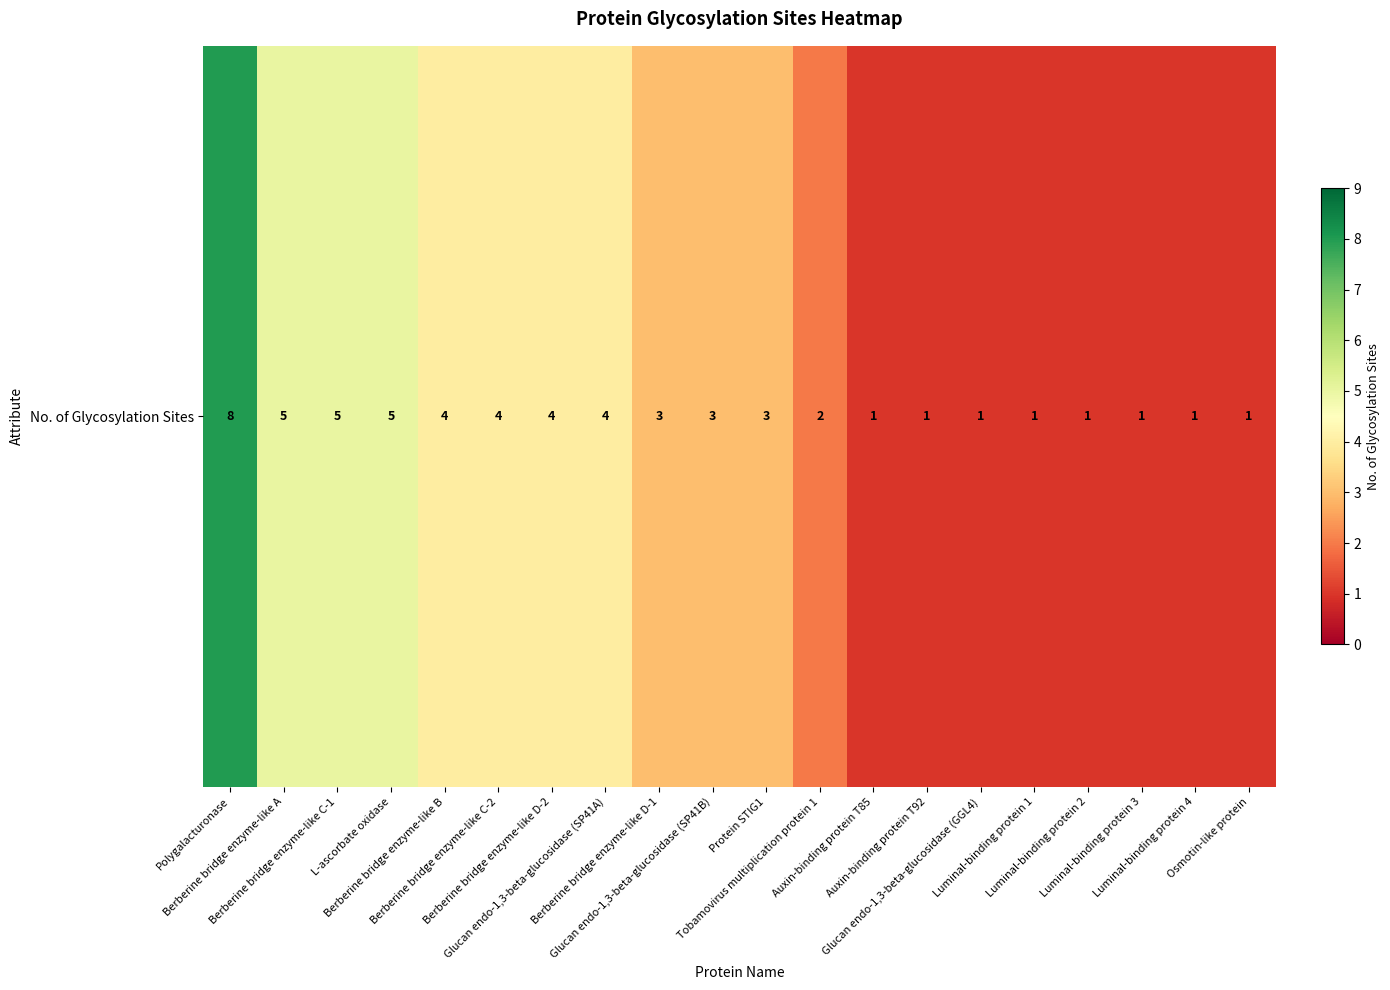

What is the change in value from Berberine bridge enzyme-like A to Luminal-binding protein 1?

-4